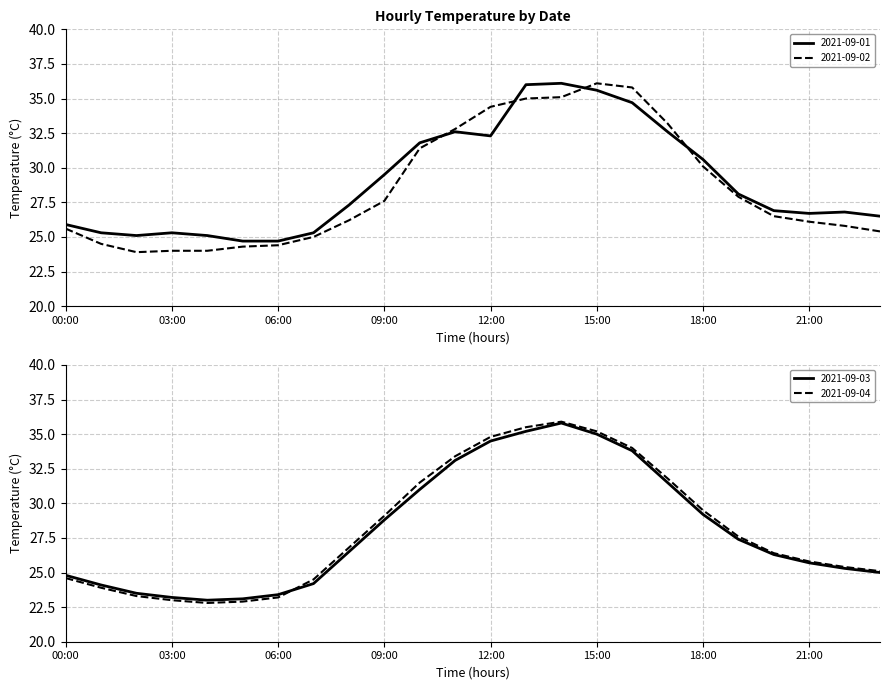

True or false: 2021-09-01 and 2021-09-03 cross at least once.

True